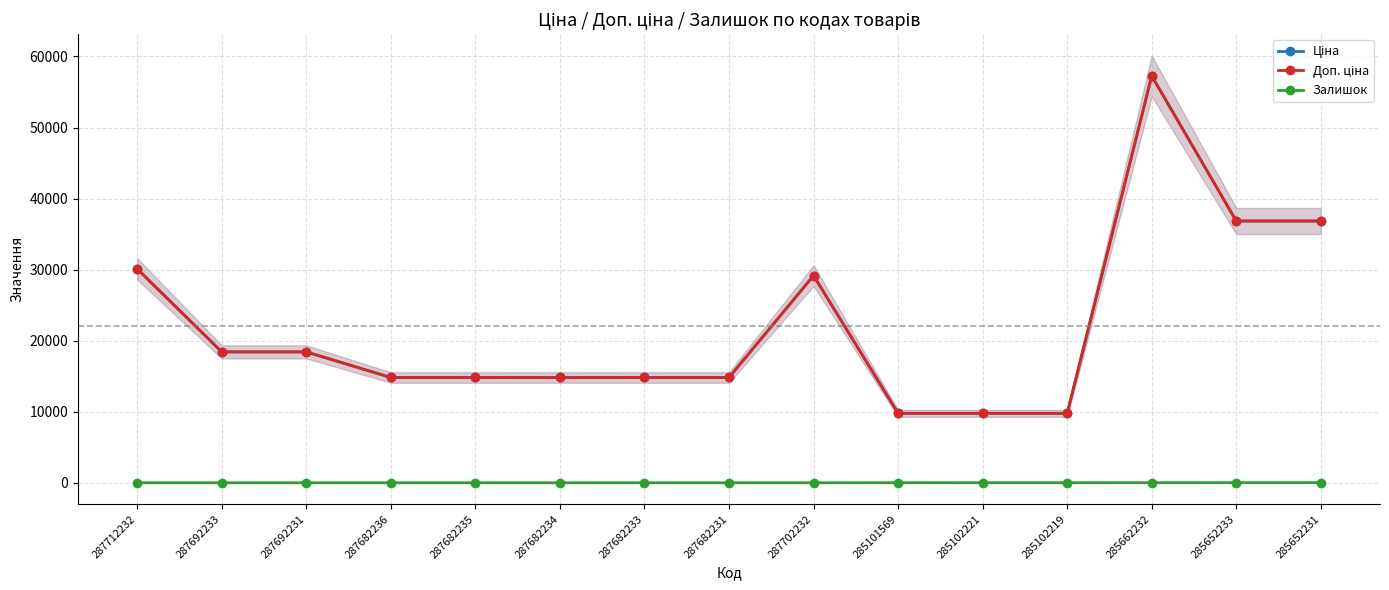

True or false: Залишок and Ціна intersect in this chart.

False